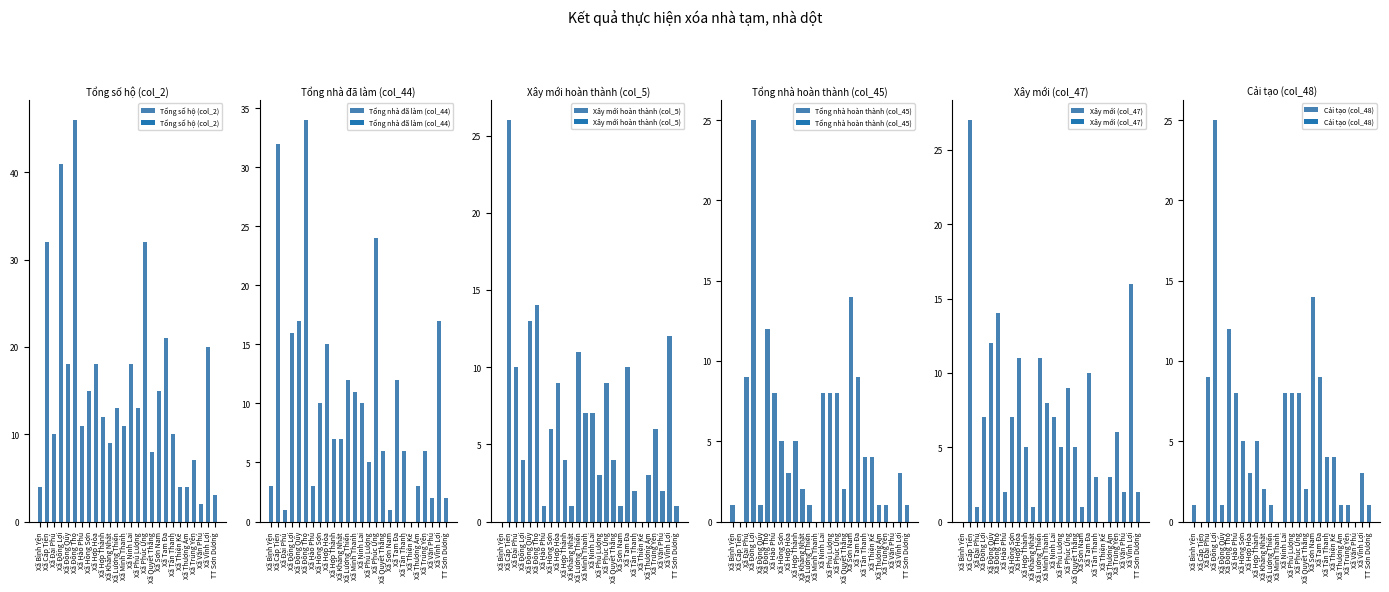

What are all the series names shown in the legend?

Tổng số hộ (col_2), Tổng nhà đã làm (col_44), Xây mới hoàn thành (col_5), Tổng nhà hoàn thành (col_45), Xây mới (col_47), Cải tạo (col_48)